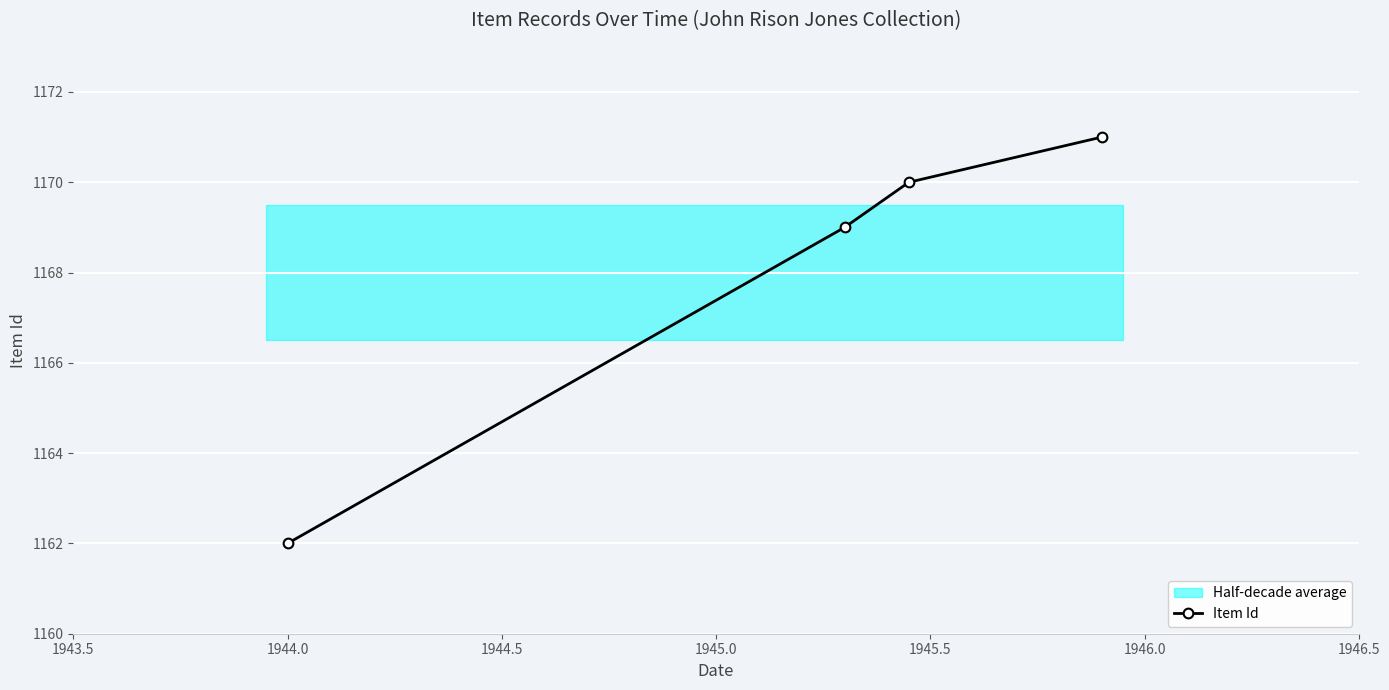

How many values are below 1170?

2